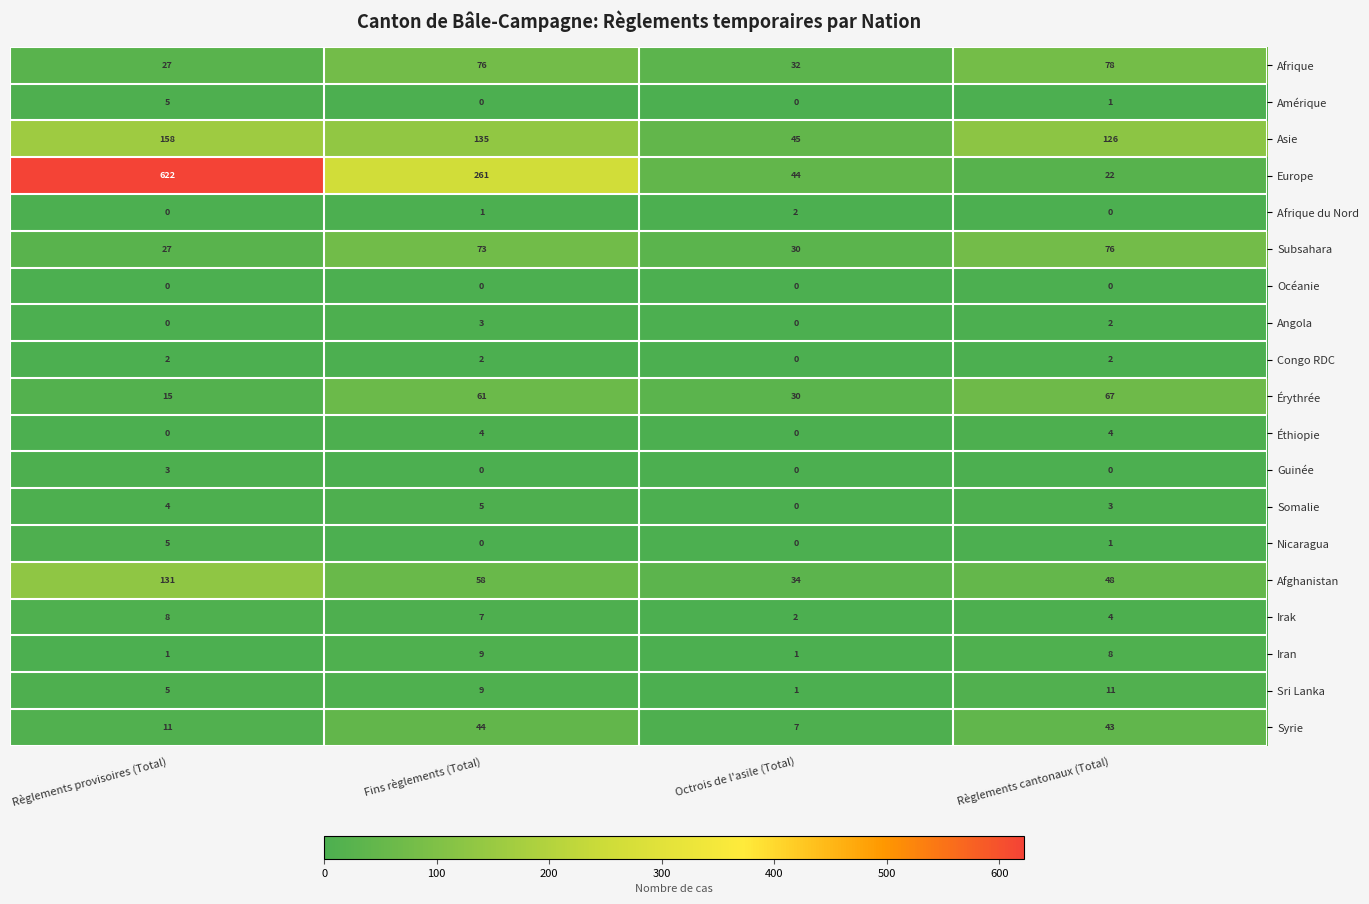

List the labels in order of Afrique value, largest first.

Règlements cantonaux (Total), Fins règlements (Total), Octrois de l'asile (Total), Règlements provisoires (Total)